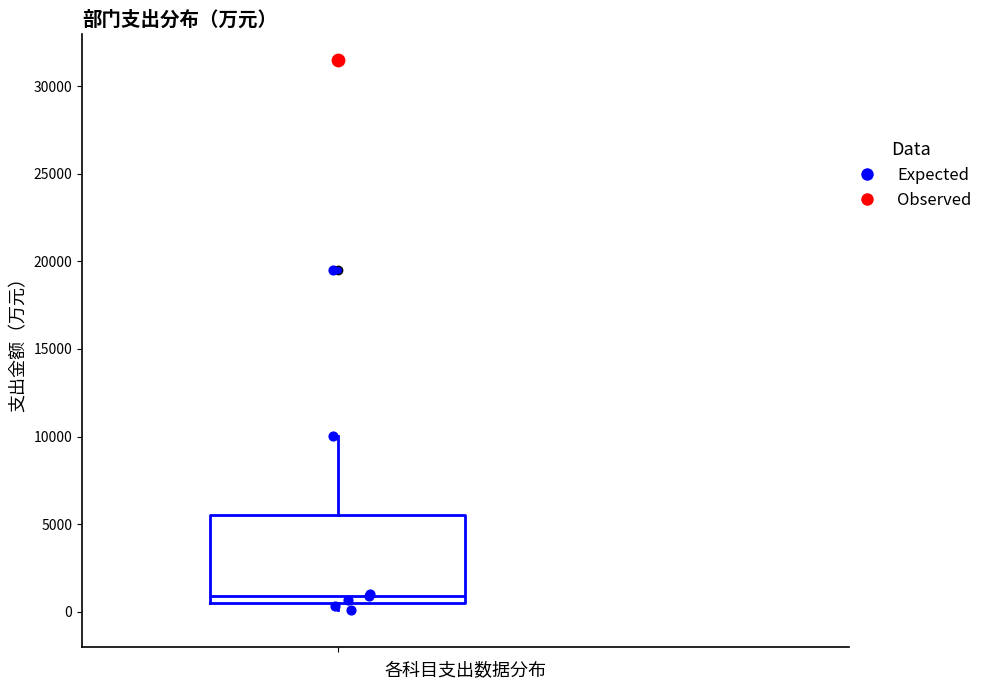

Transcribe this box plot: give where the median line is, the range the box spans, and where the two whiskers end, as read against the y-axis. The values are not printed on the chart, so give them approximately, as read against the axis.

median 1000, box 500 to 5500, whiskers 0 to 10000